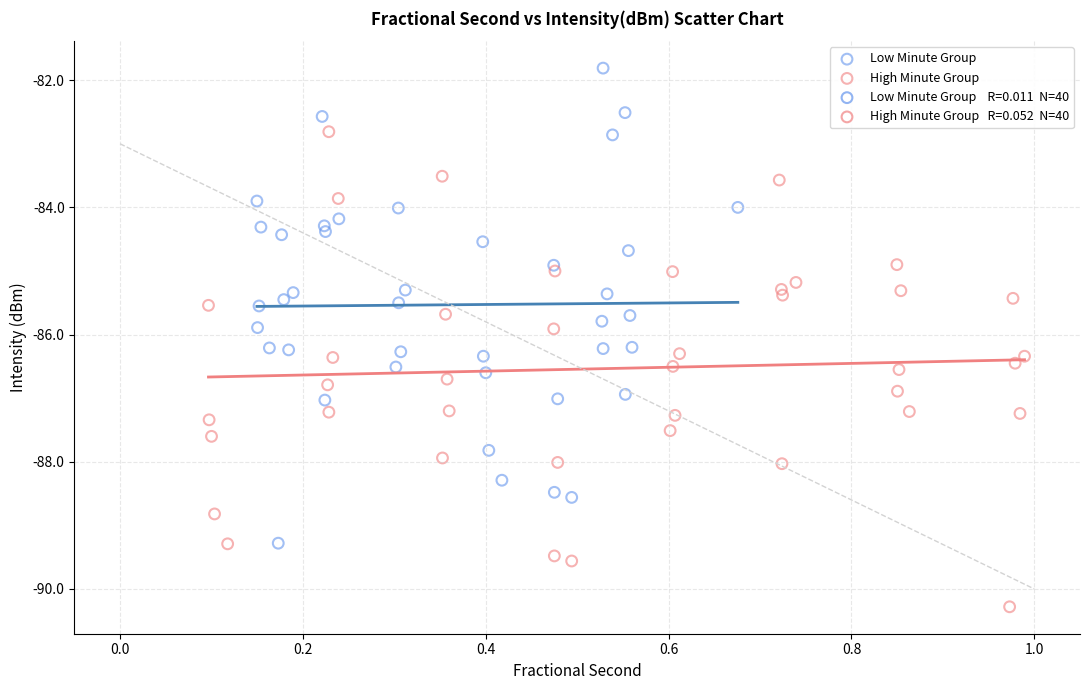

Which series contains the lowest Y value?

High Minute Group